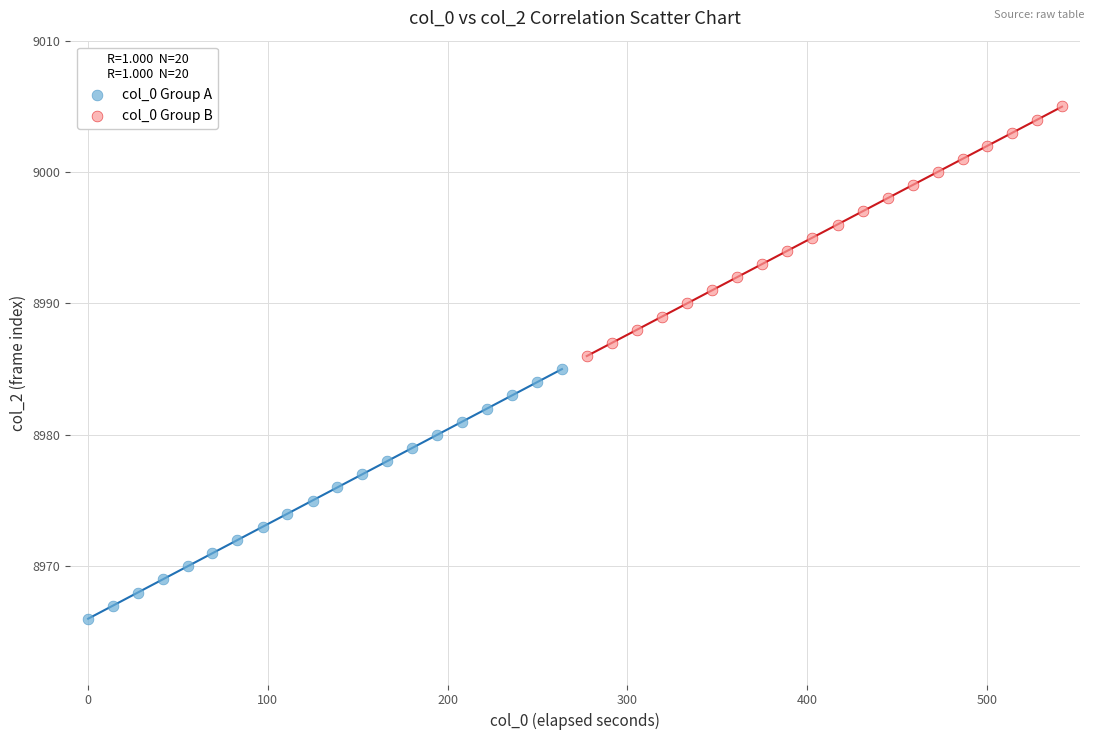

Which series reaches the minimum Y coordinate?

col_0 Group A